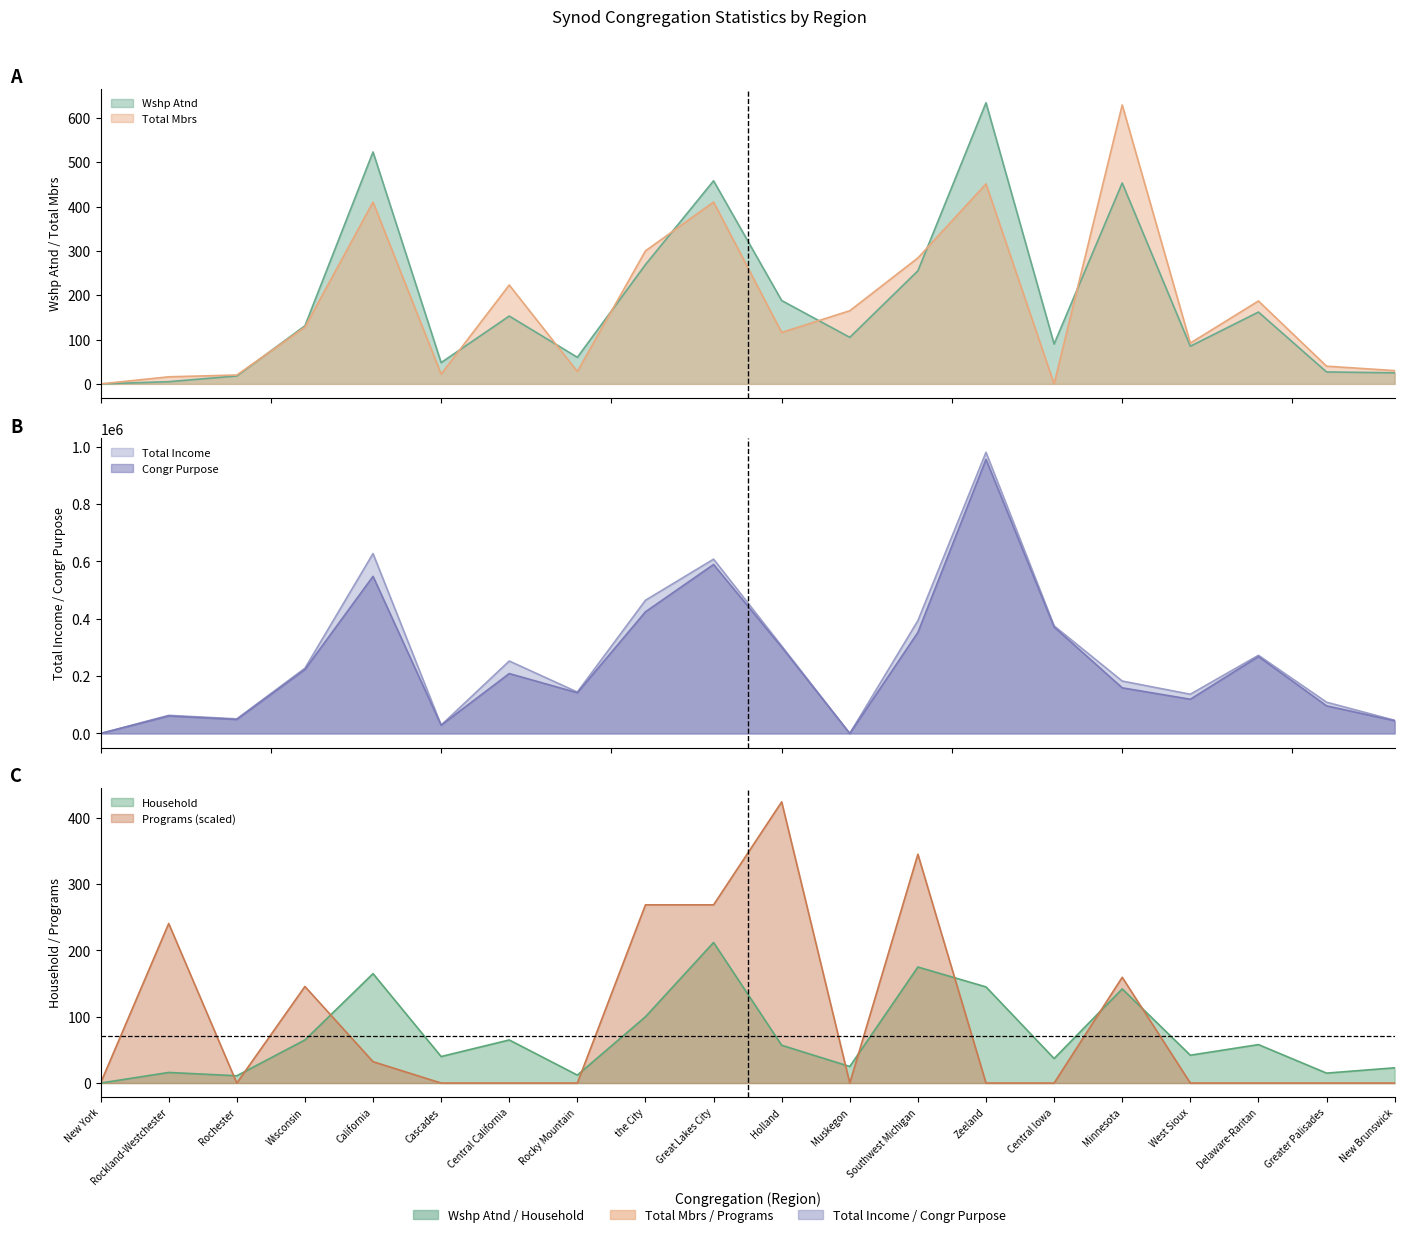

What is the label of the 19th point from the left?

Greater Palisades